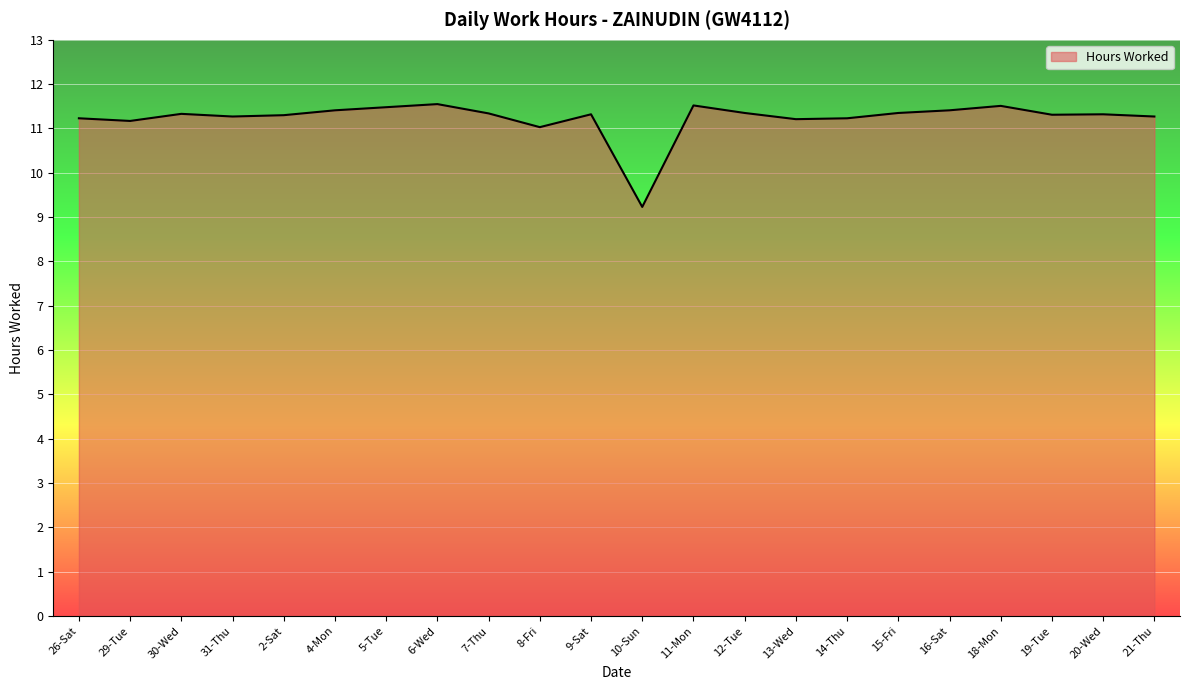

Does the chart display data point markers on the line(s)?

No